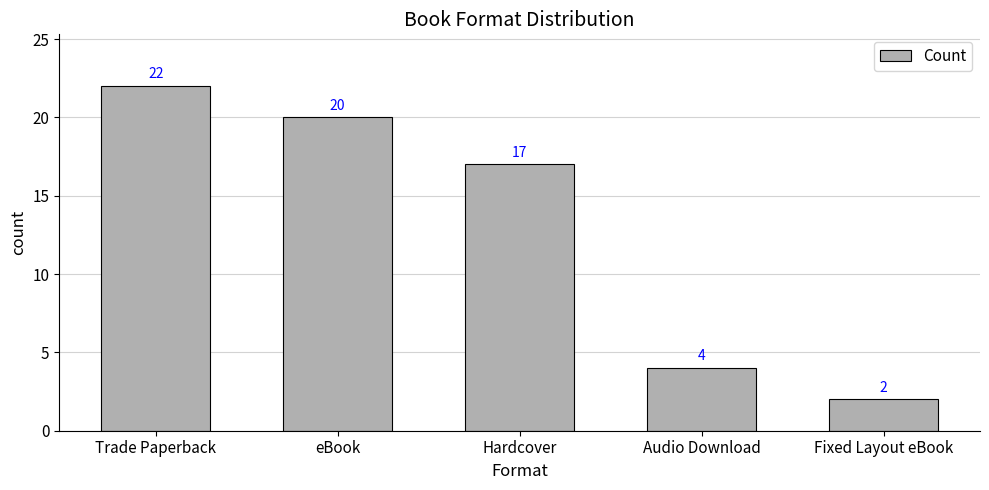

What is the label of the 4th bar from the left?

Audio Download